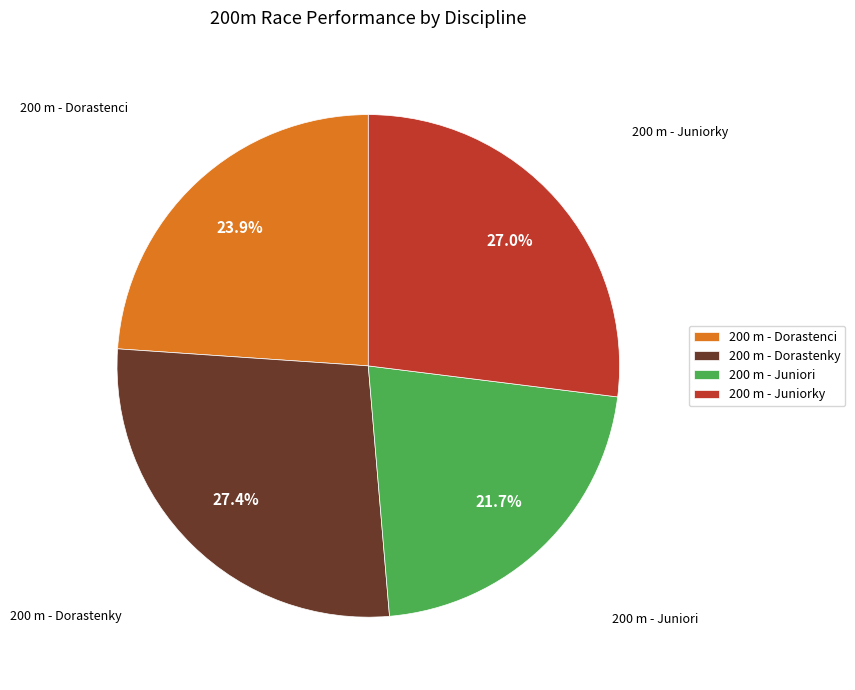

The 200 m - Juniori slice represents 22% of the pie. True or false?

True